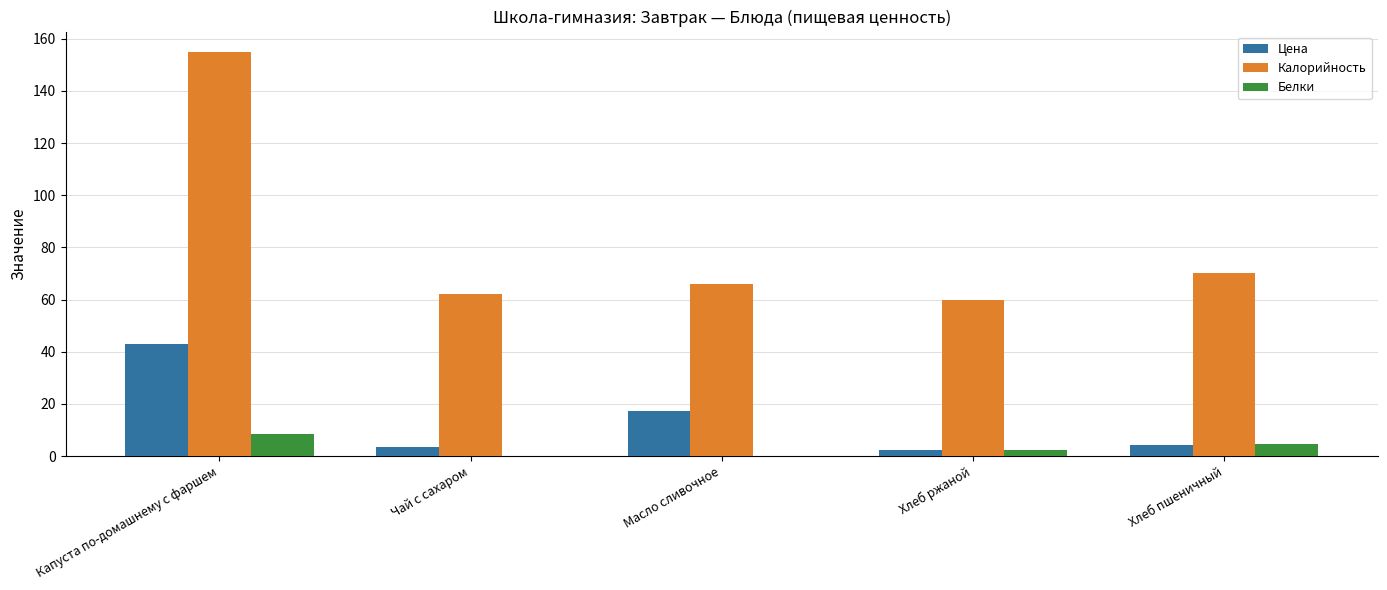

At which category is the sum across all series the highest?

Капуста по-домашнему с фаршем